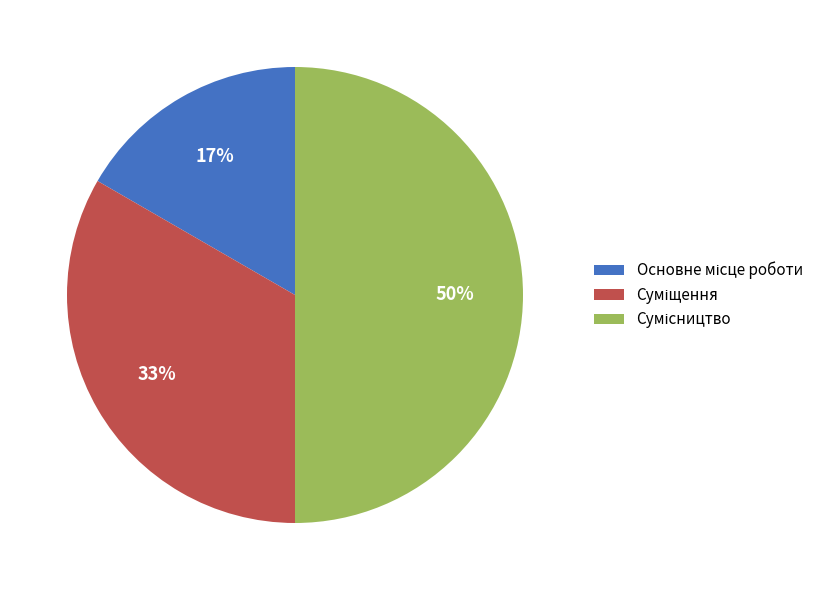

To the nearest percent, what is the average slice percentage?

33%